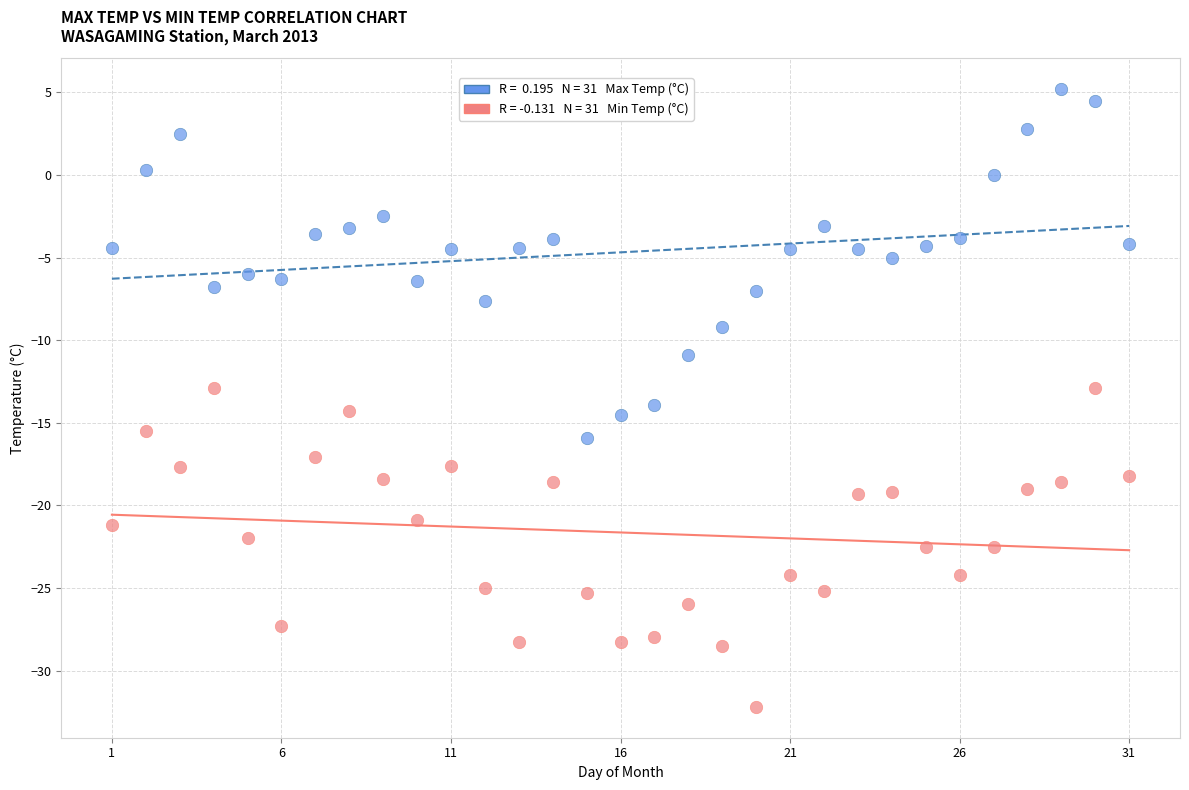

Across all data points, what is the range of X values (max minus min)?

30.0